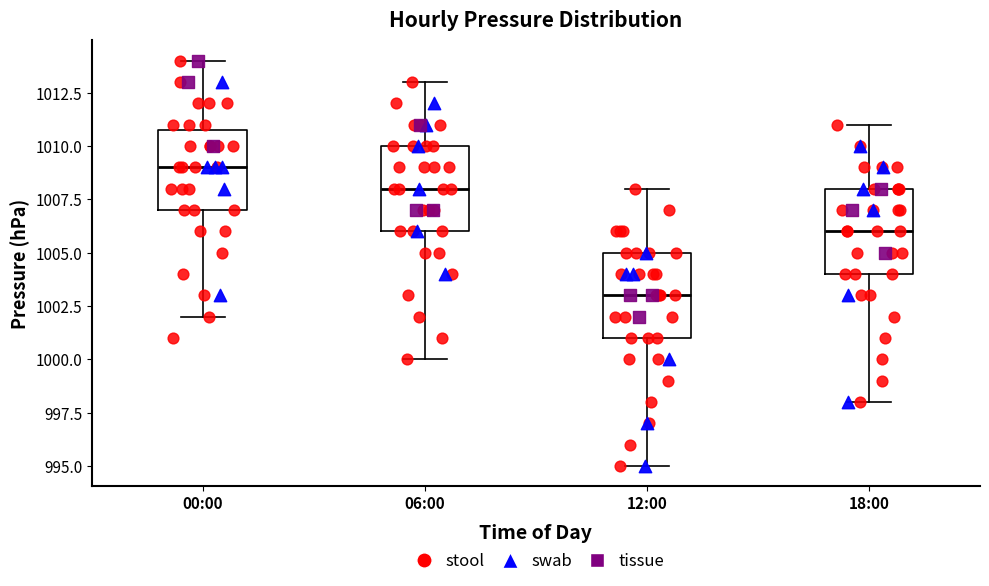

Reading left to right, transcribe this box plot: for each box, give where its median line is, the range the box spans, and where its two whiskers end, as read against the y-axis. The values are not printed on the chart, so give them approximately, as read against the axis.

00:00: median 1009, box 1007 to 1011, whiskers 1002 to 1014
06:00: median 1008, box 1006 to 1010, whiskers 1000 to 1013
12:00: median 1003, box 1001 to 1005, whiskers 995 to 1008
18:00: median 1006, box 1004 to 1008, whiskers 998 to 1011